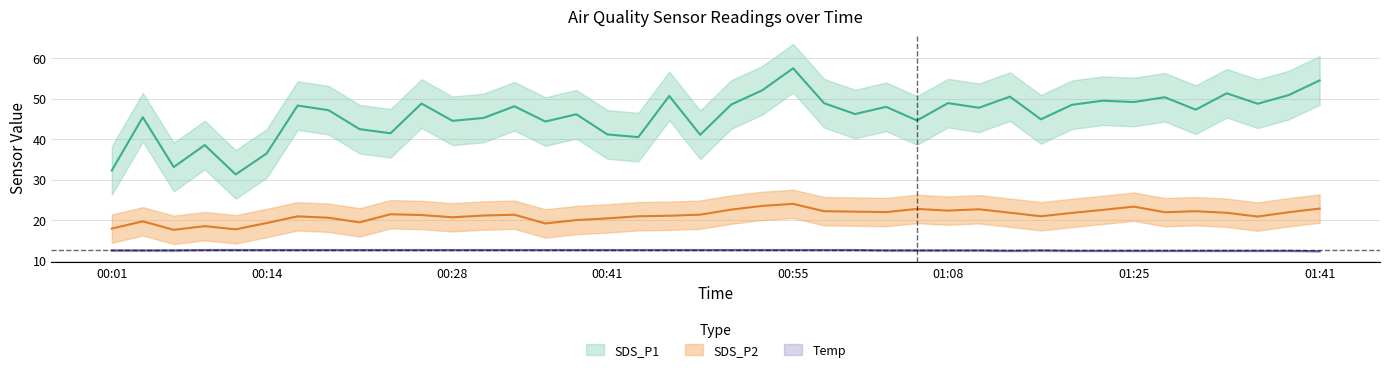

What is the sum of the SDS_P1 values at 00:23 and 00:14?

78.0